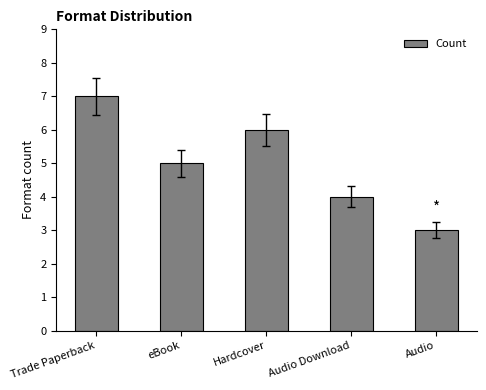

Does the chart contain stacked bars?

No